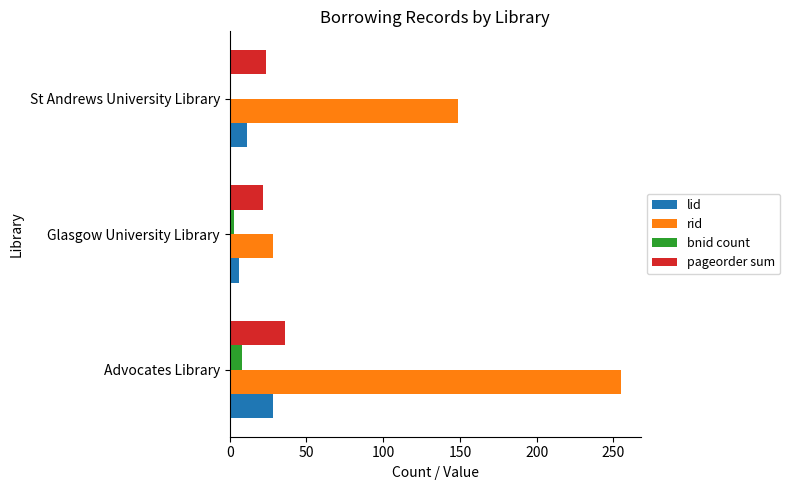

What is the difference between the maximum and minimum values in the bnid count series?

7